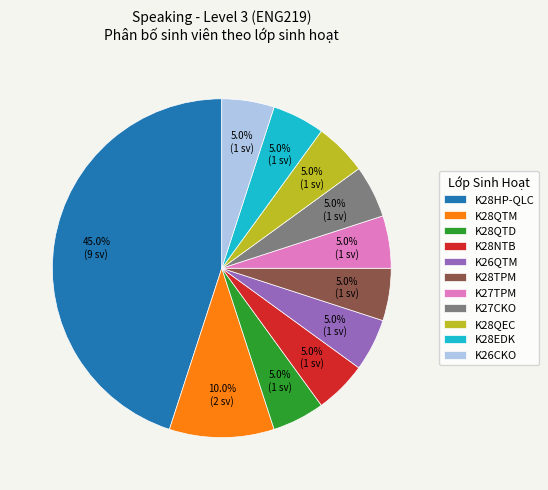

Is K27TPM the majority of the pie?

No